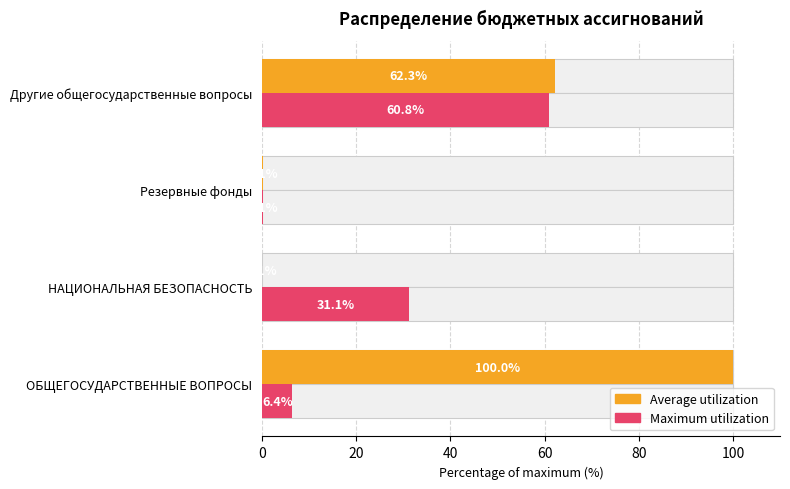

How many groups of bars are there?

4